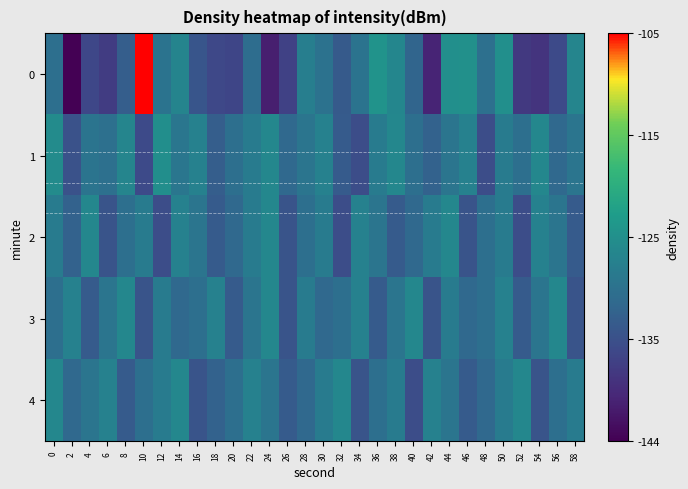

What is the sum of the 3 values at 24 and 28?

-254.0